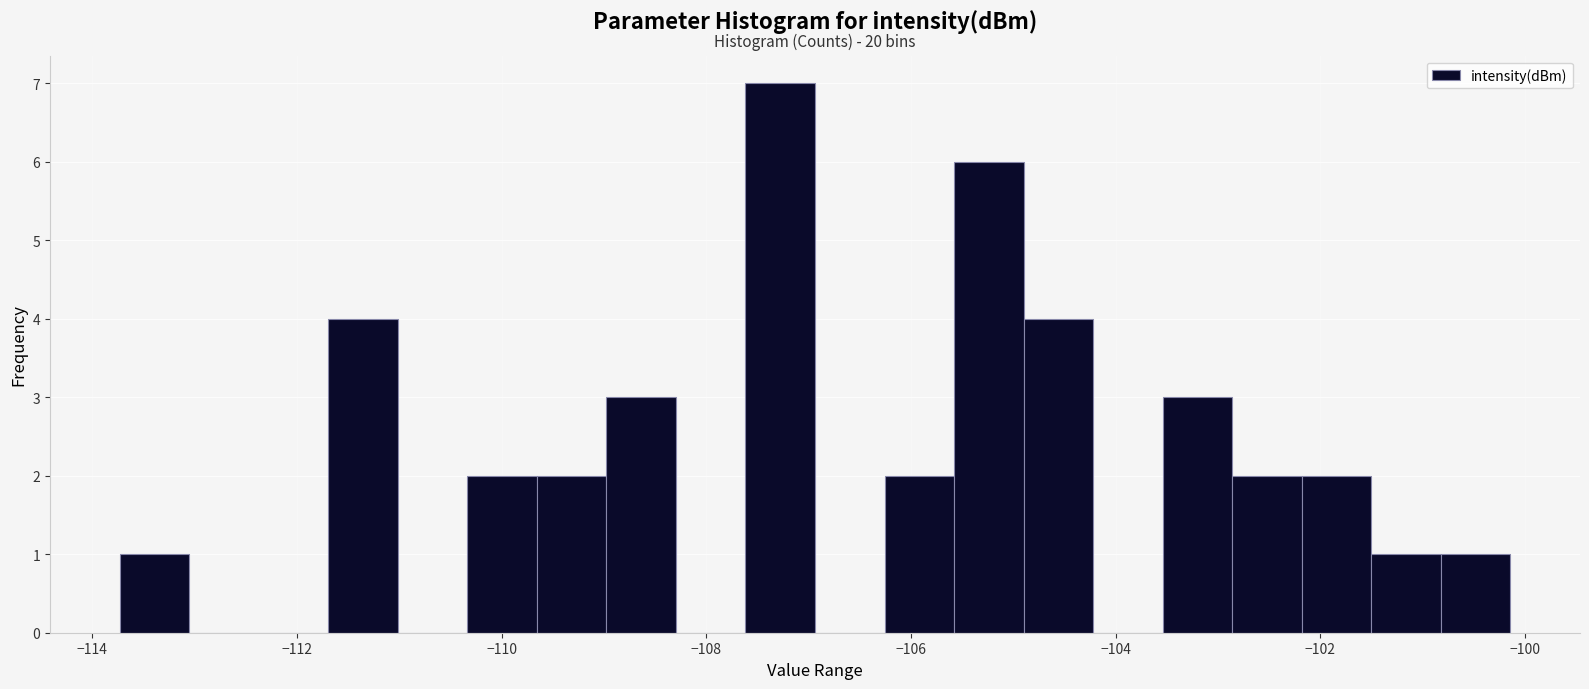

Read against the x-axis, roughly where is the centre of the tallest bar?

-107.2